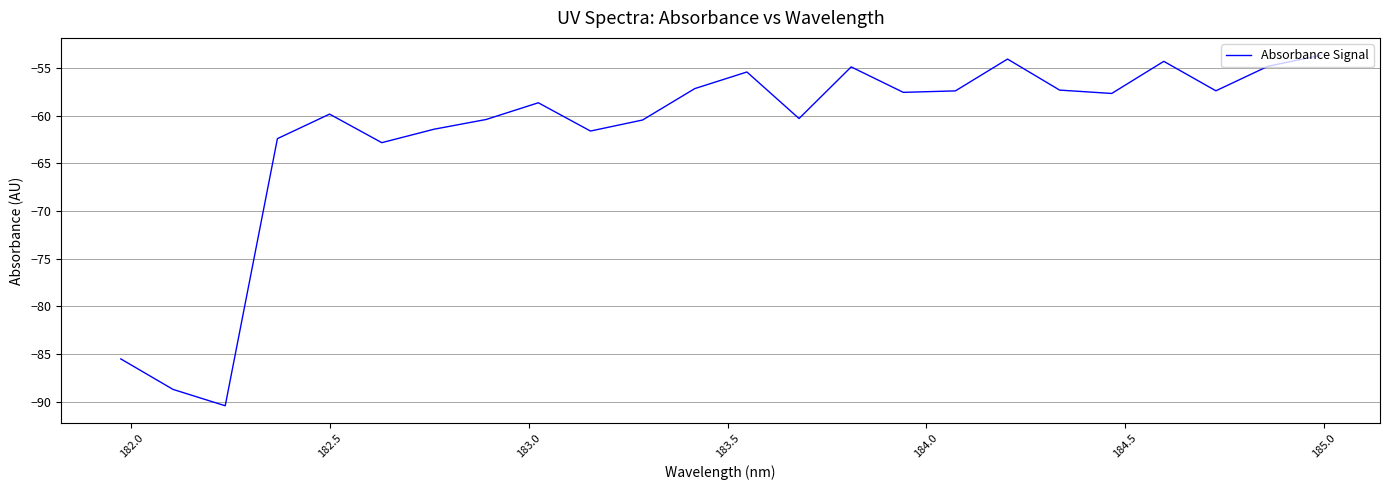

What is the smallest value displayed?

-90.4